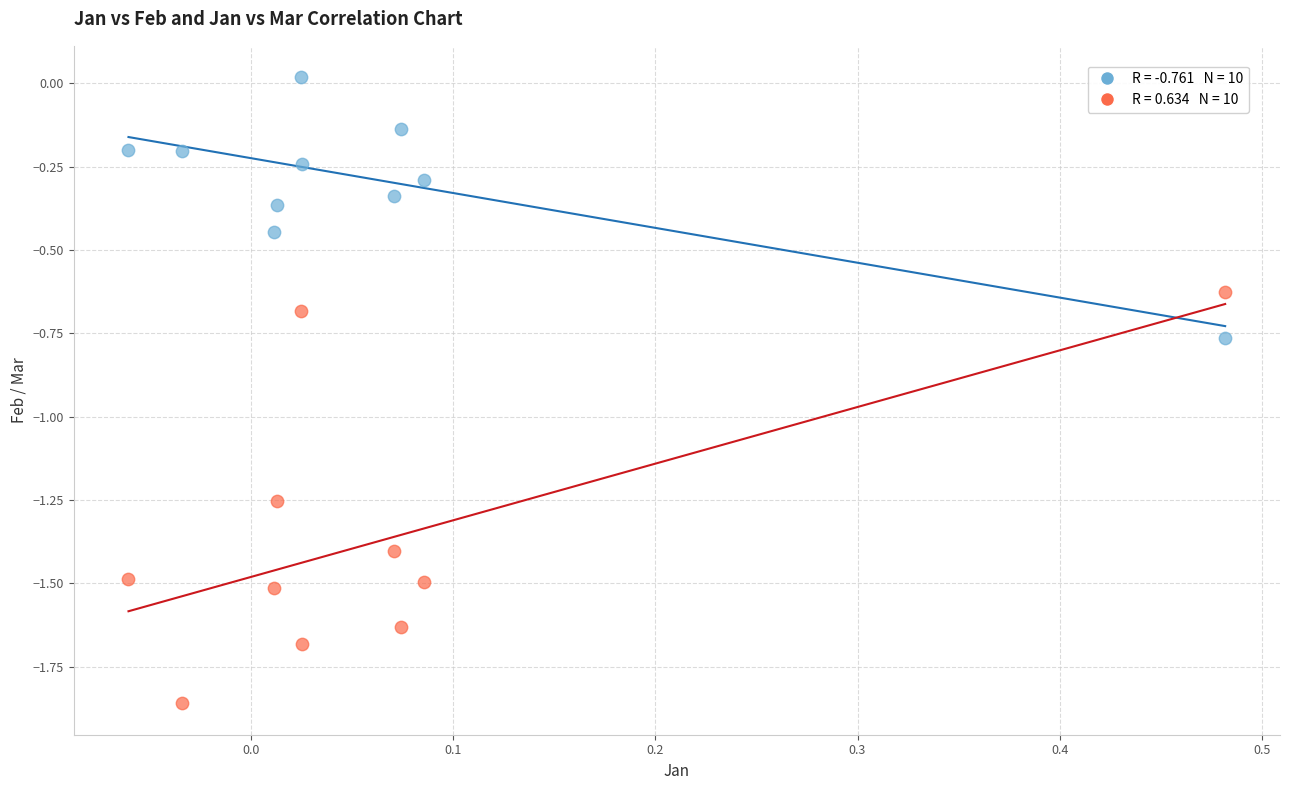

Across all data points, what is the range of Y values (max minus min)?

1.9